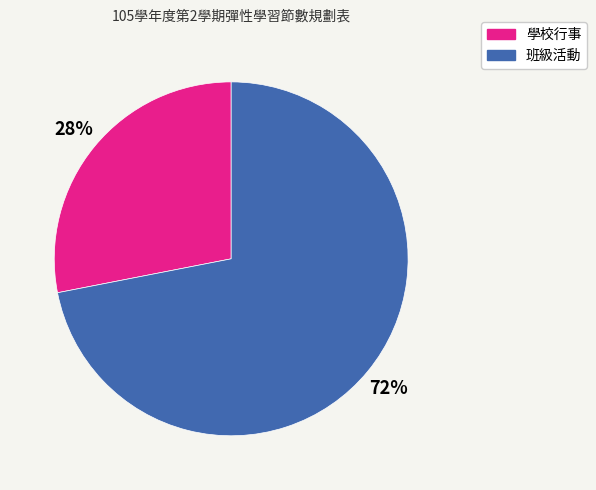

Does 班級活動 represent more than half of the total?

Yes